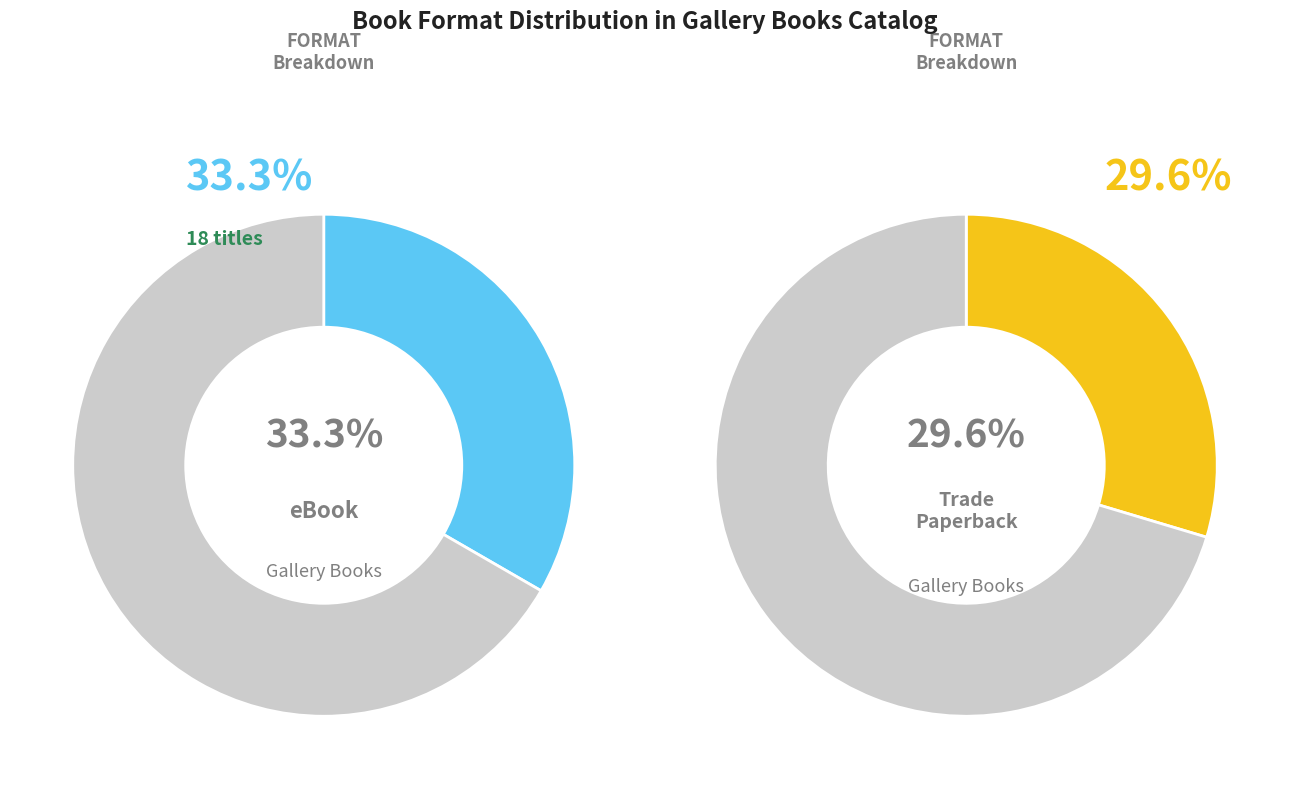

What percentage is NOT represented by Mass Market Paperback?

96.3%